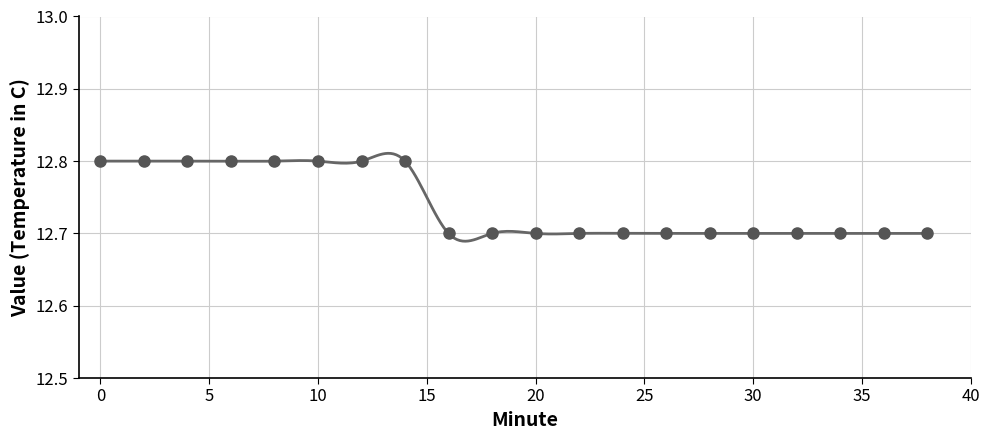

Is this an area chart (filled region under the line)?

No